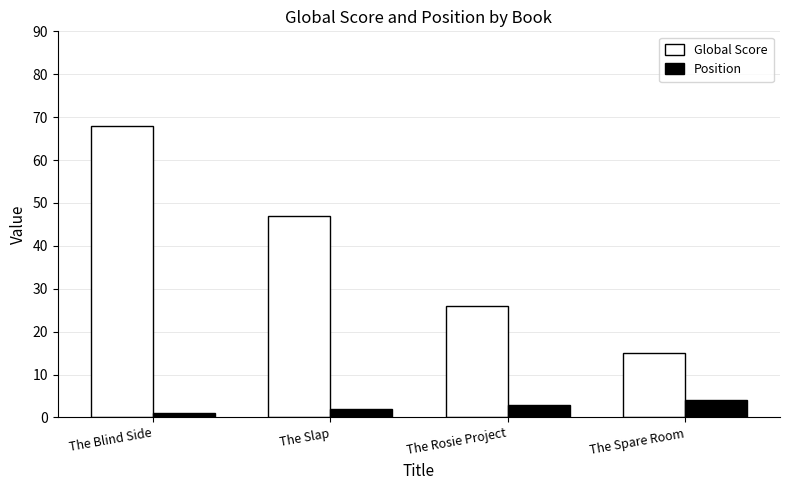

Which category has the lowest value in the Global Score series?

The Spare Room